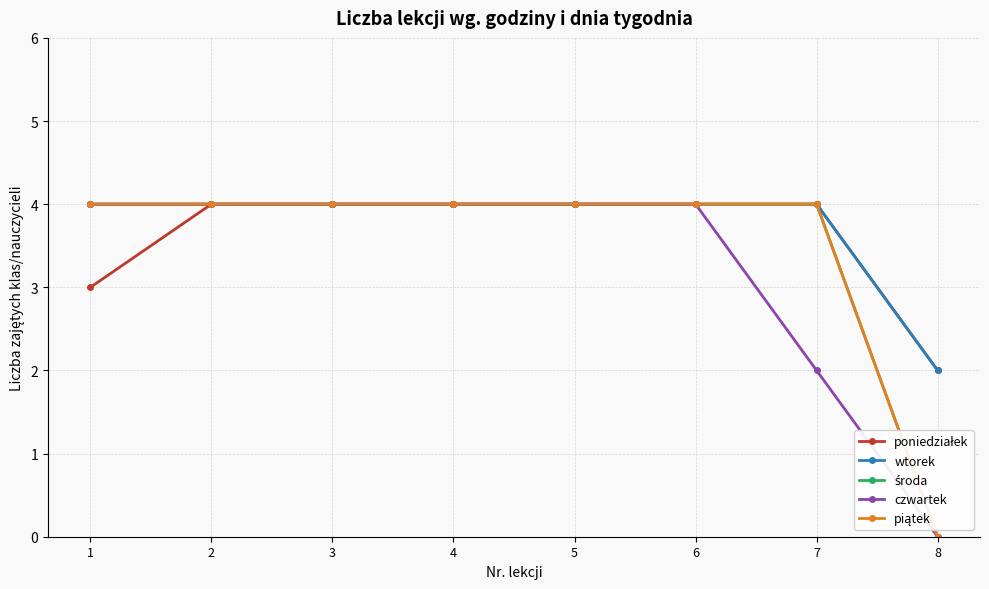

Does the chart have visible grid lines?

Yes